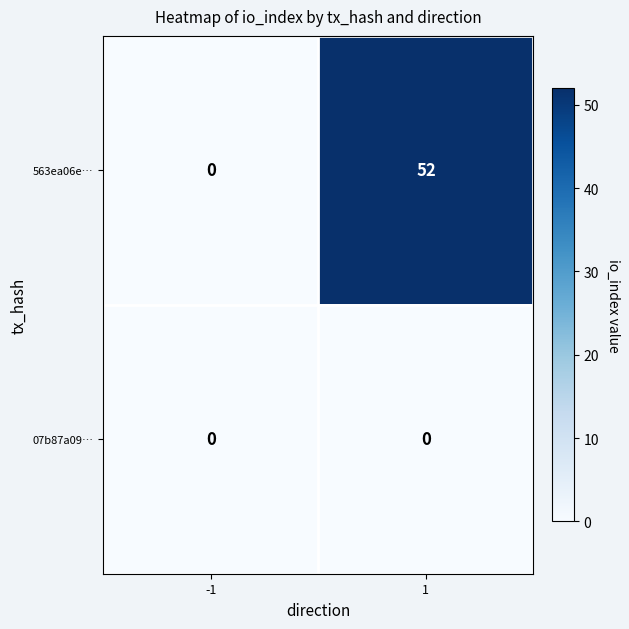

The value of 07b87a09… at 1 is 0. True or false?

True